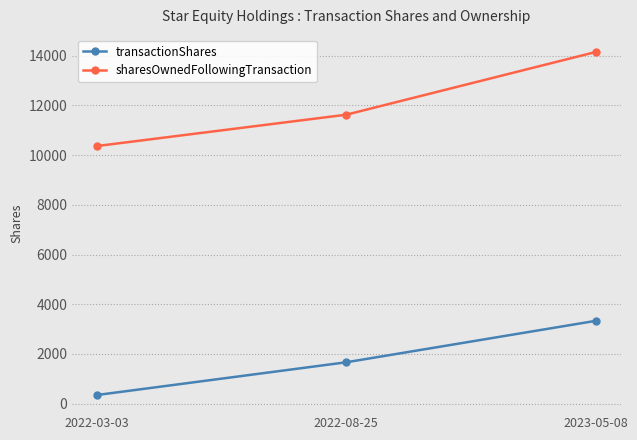

What is the difference between the highest and lowest values at 2023-05-08?

10818